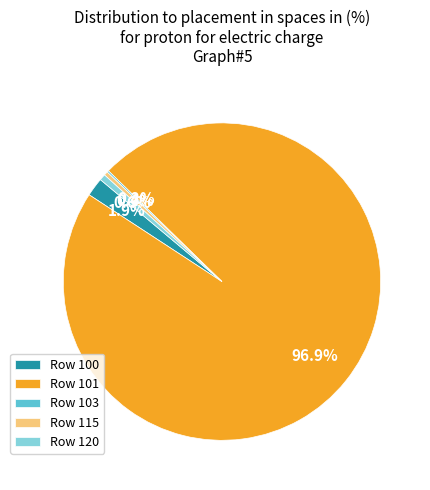

Combined, what portion of the pie is Row 100 and Row 120?

2.5%